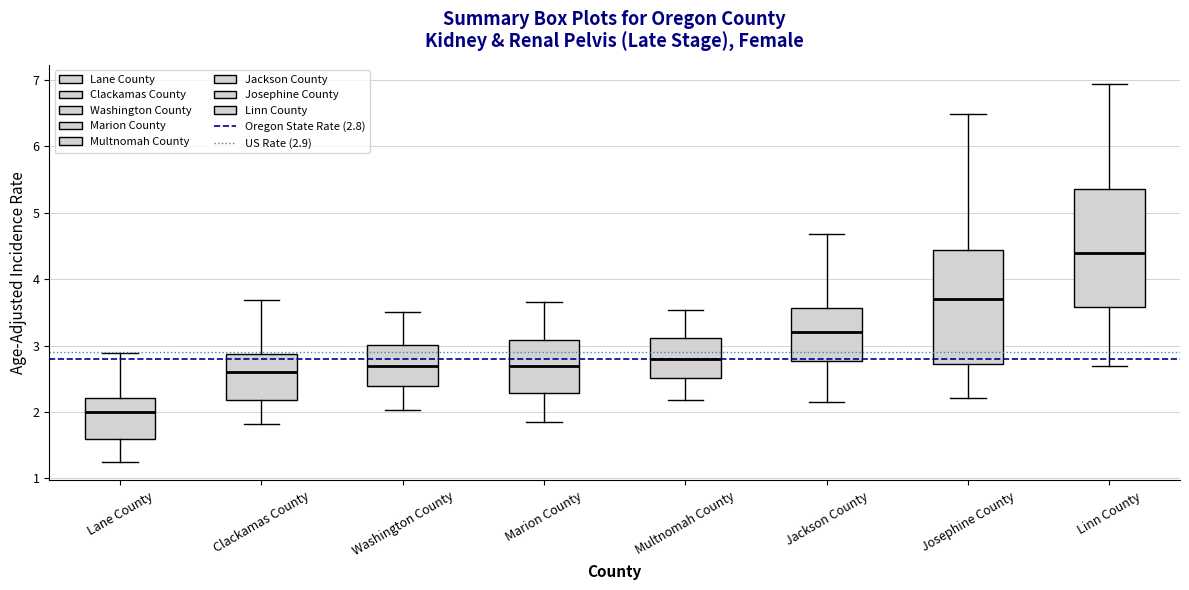

Reading left to right, transcribe this box plot: for each box, give where its median line is, the range the box spans, and where its two whiskers end, as read against the y-axis. The values are not printed on the chart, so give them approximately, as read against the axis.

Lane County: median 2.0, box 1.6 to 2.2, whiskers 1.3 to 2.9
Clackamas County: median 2.6, box 2.2 to 2.9, whiskers 1.8 to 3.7
Washington County: median 2.7, box 2.4 to 3.0, whiskers 2.0 to 3.5
Marion County: median 2.7, box 2.3 to 3.1, whiskers 1.8 to 3.7
Multnomah County: median 2.8, box 2.5 to 3.1, whiskers 2.2 to 3.5
Jackson County: median 3.2, box 2.8 to 3.6, whiskers 2.2 to 4.7
Josephine County: median 3.7, box 2.7 to 4.4, whiskers 2.2 to 6.5
Linn County: median 4.4, box 3.6 to 5.4, whiskers 2.7 to 6.9